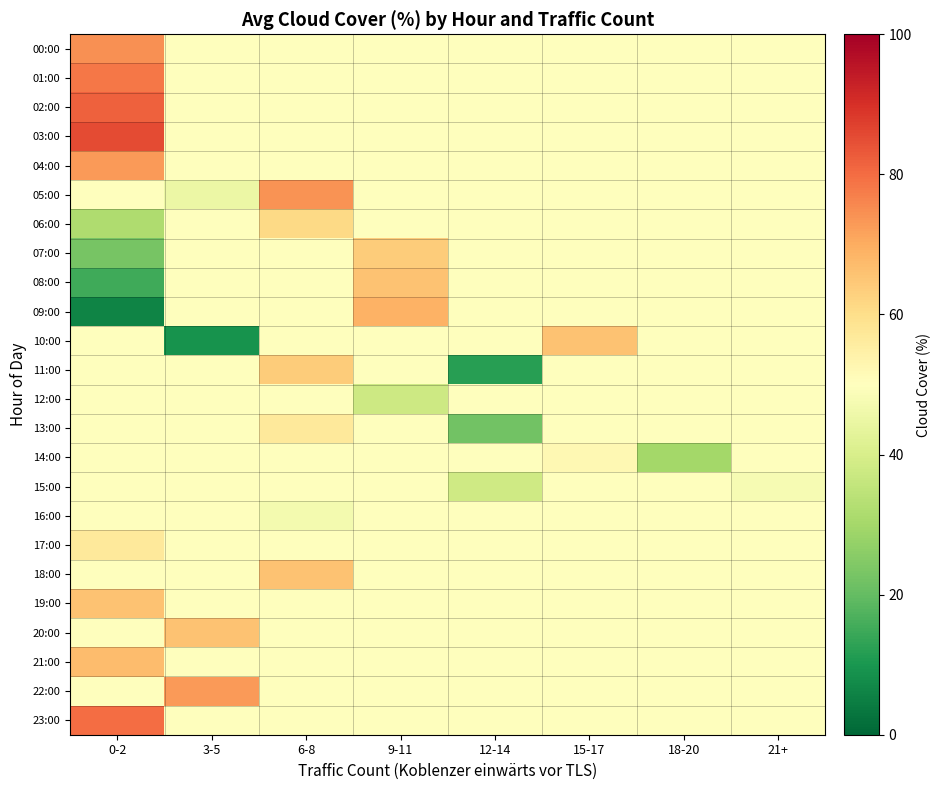

Which label corresponds to the smallest value in the chart?

0-2